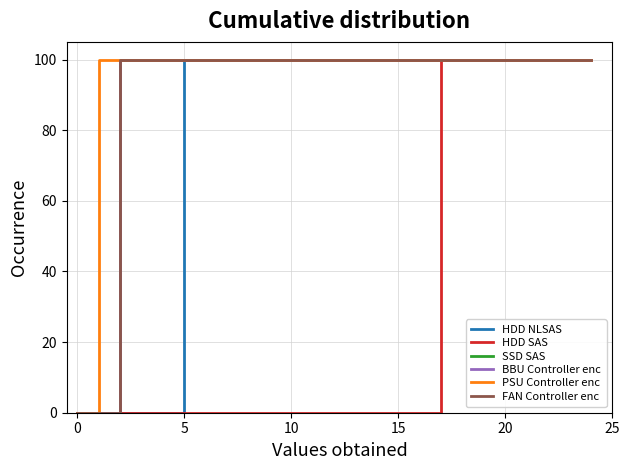

What position from the right is 5?

2